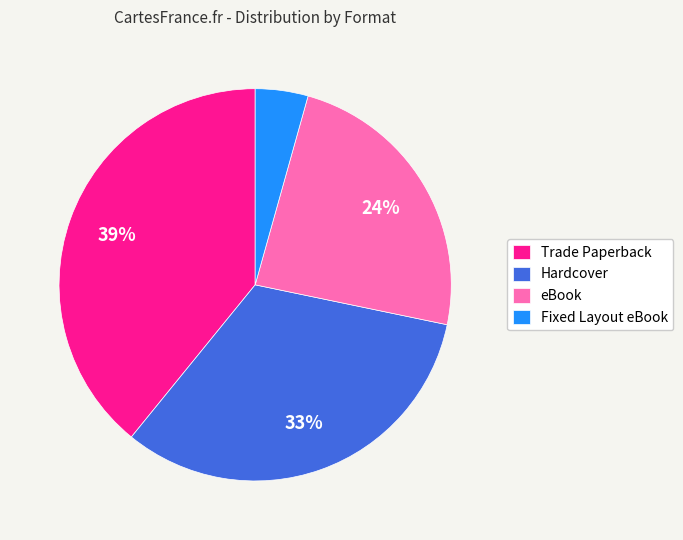

Count the number of slices in the pie.

4